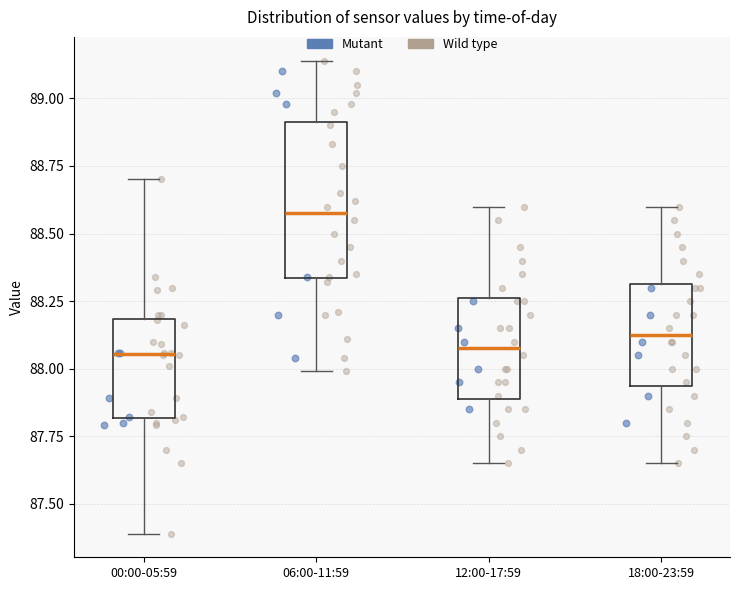

Reading left to right, transcribe this box plot: for each box, give where its median line is, the range the box spans, and where its two whiskers end, as read against the y-axis. The values are not printed on the chart, so give them approximately, as read against the axis.

00:00-05:59: median 88.05, box 87.80 to 88.20, whiskers 87.40 to 88.70
06:00-11:59: median 88.60, box 88.35 to 88.90, whiskers 88.00 to 89.15
12:00-17:59: median 88.10, box 87.90 to 88.25, whiskers 87.65 to 88.60
18:00-23:59: median 88.15, box 87.95 to 88.30, whiskers 87.65 to 88.60